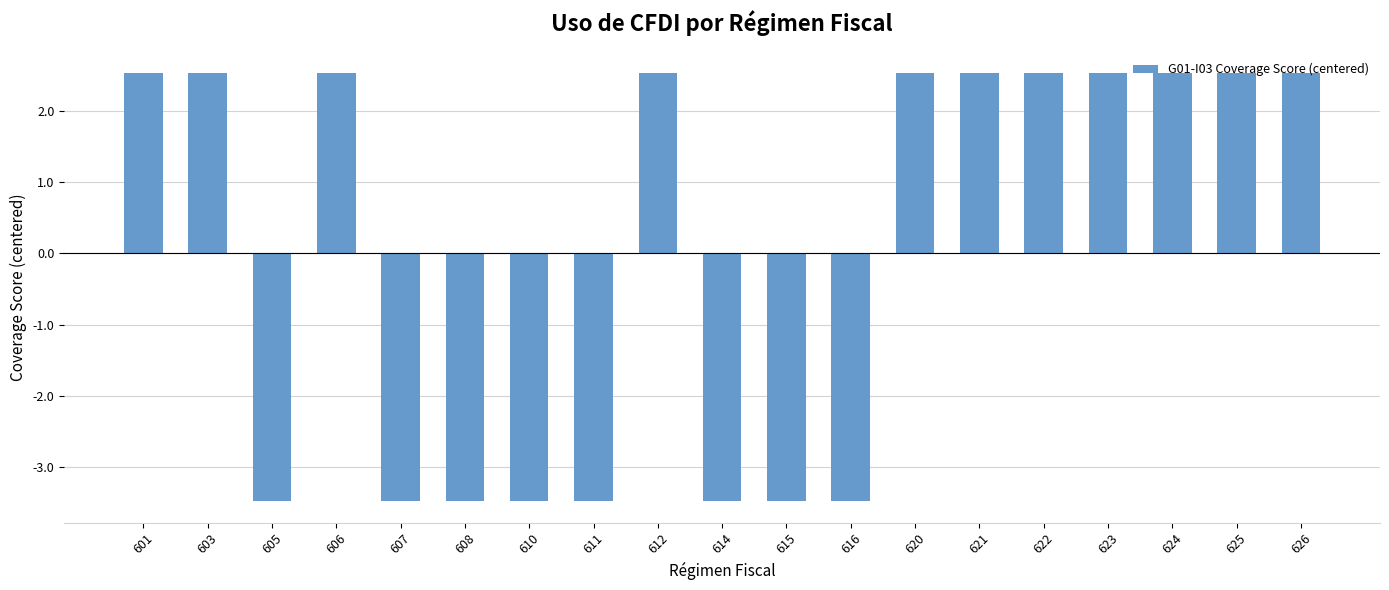

What is the difference between the maximum and minimum values?

6.0